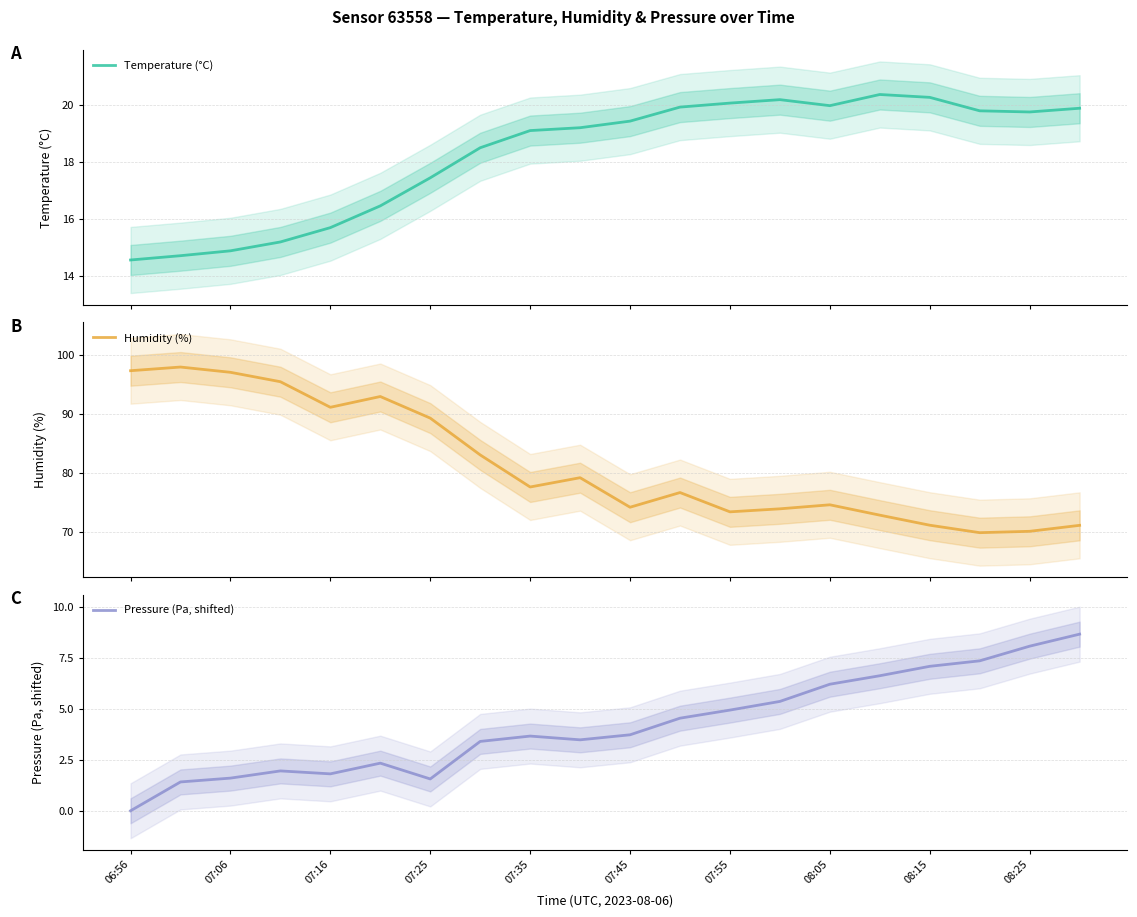

Reading left to right, transcribe all the data shown in this chart.

Temperature (°C): 14.6	14.7	14.9	15.2	15.7	16.5	17.4	18.5	19.1	19.2	19.4	19.9	20.1	20.2	20.0	20.4	20.2	19.8	19.7	19.9
Humidity (%): 97.3	97.9	97.0	95.4	91.1	92.9	89.3	83.1	77.6	79.2	74.2	76.7	73.4	74.0	74.6	72.9	71.2	69.9	70.2	71.2
Pressure (Pa, shifted): 0.0	1.4	1.6	2.0	1.8	2.3	1.6	3.4	3.7	3.5	3.7	4.5	4.9	5.4	6.2	6.6	7.1	7.4	8.1	8.7